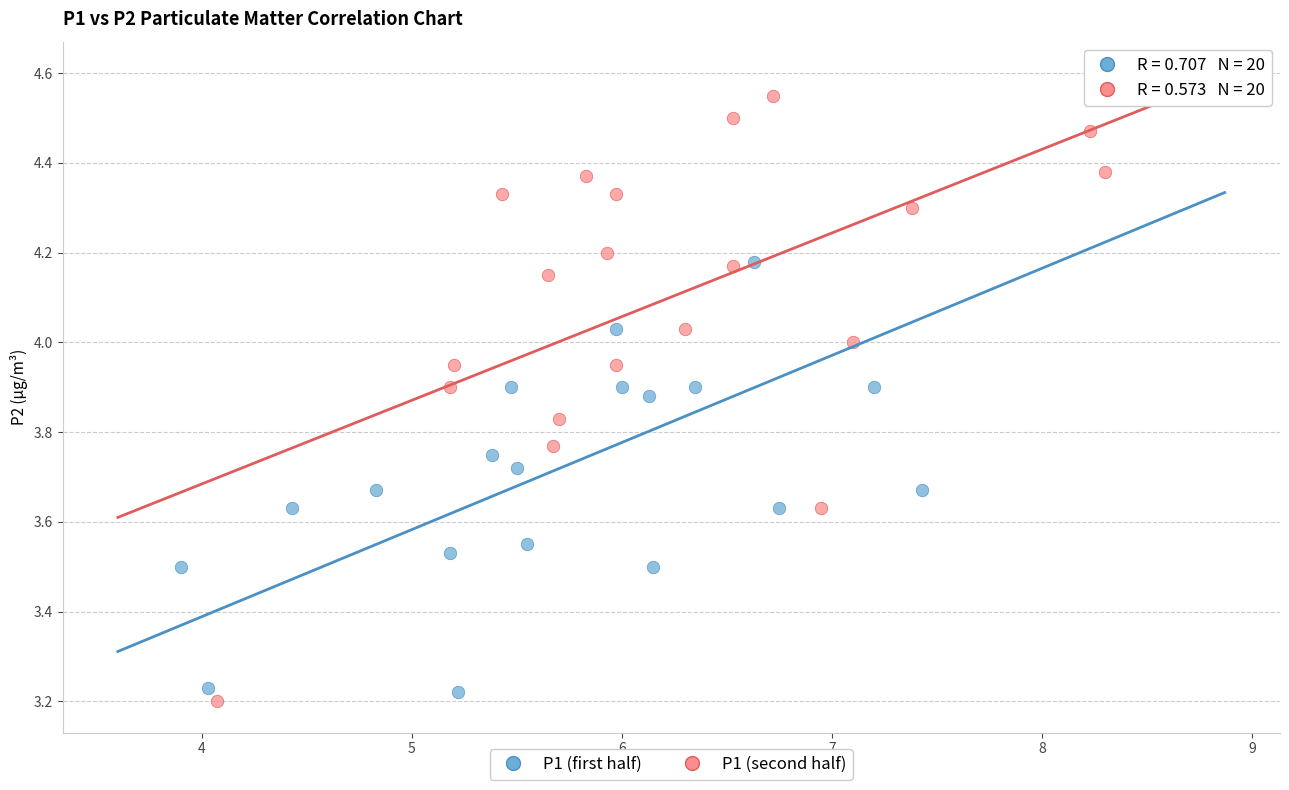

What are all the series names shown in the legend?

P1 (first half), P1 (second half)